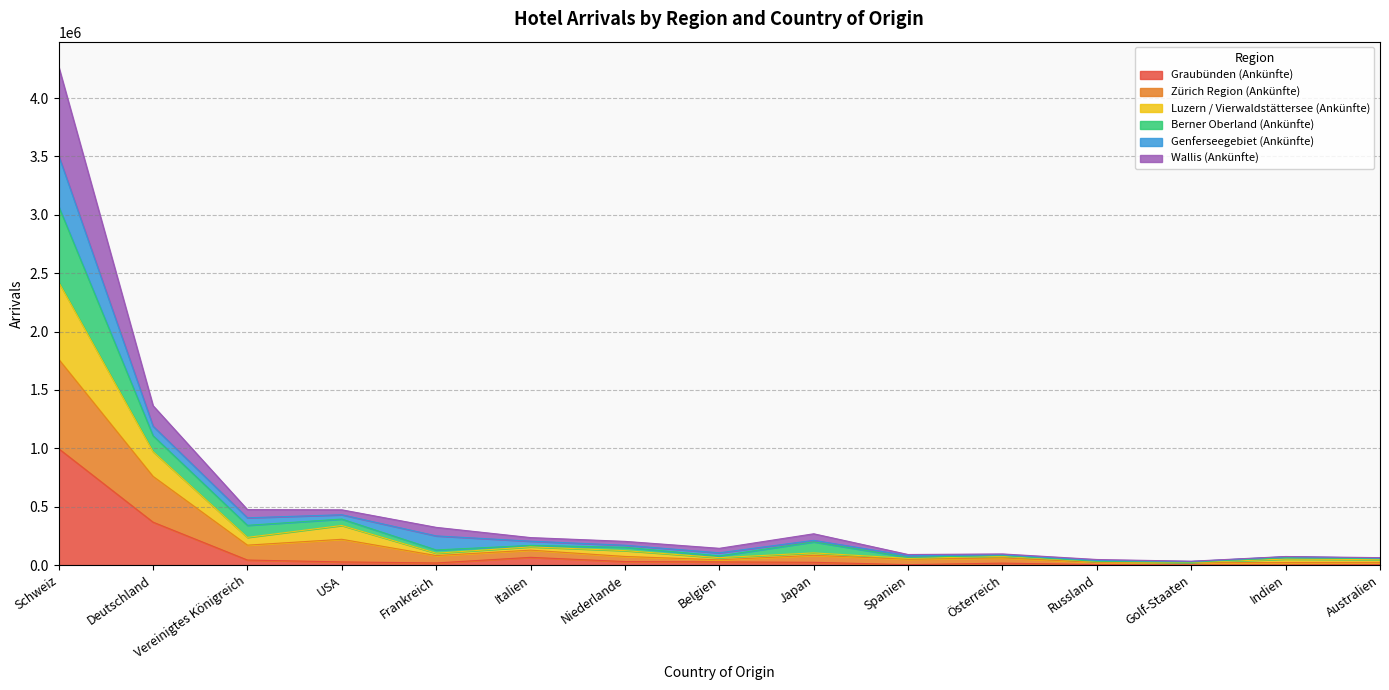

In Berner Oberland (Ankünfte), how many points are higher than both neighbors (excluding endpoints)?

3